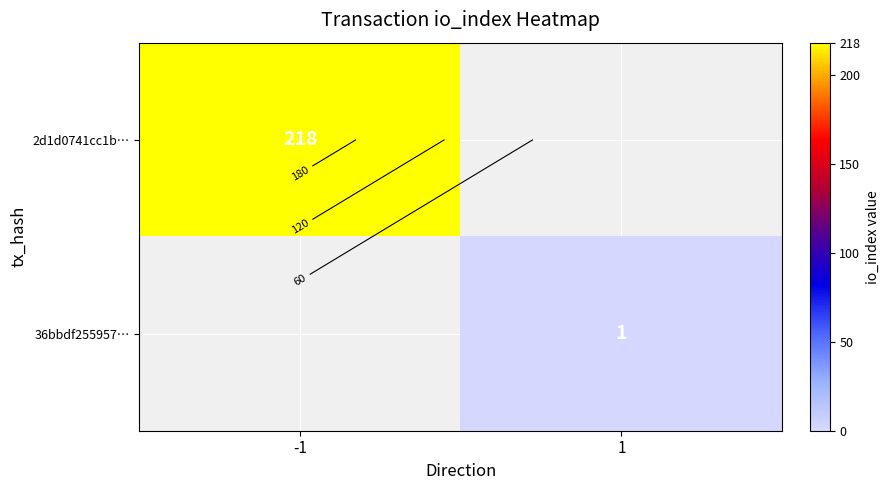

At 1, list the series in order from largest to smallest.

2d1d0741cc1b…, 36bbdf255957…